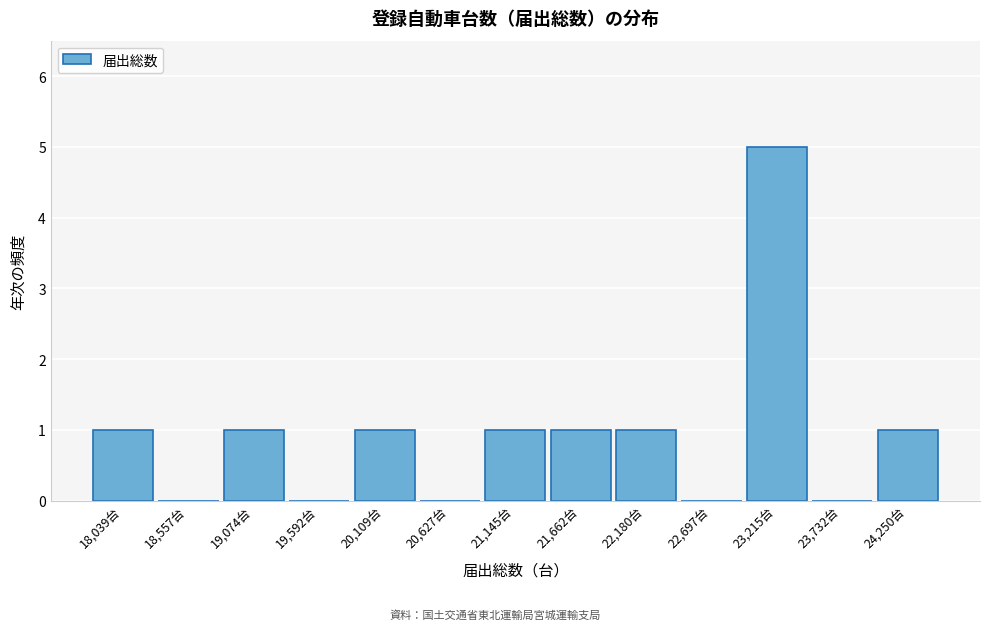

Which range on the x-axis has the tallest bar?

23000 to 23500